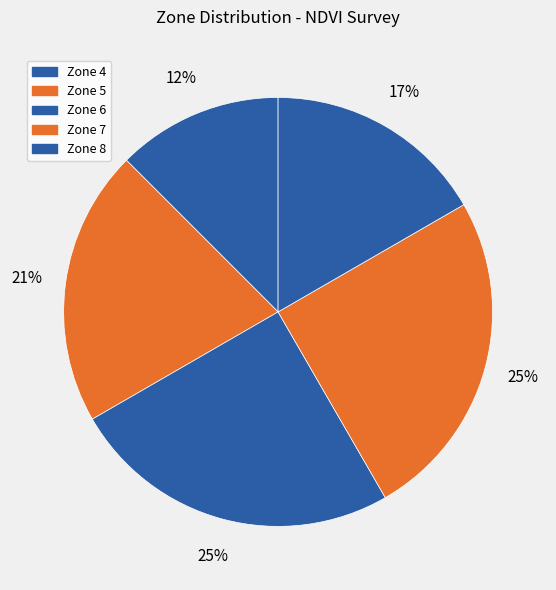

How many slices are in this pie chart?

5